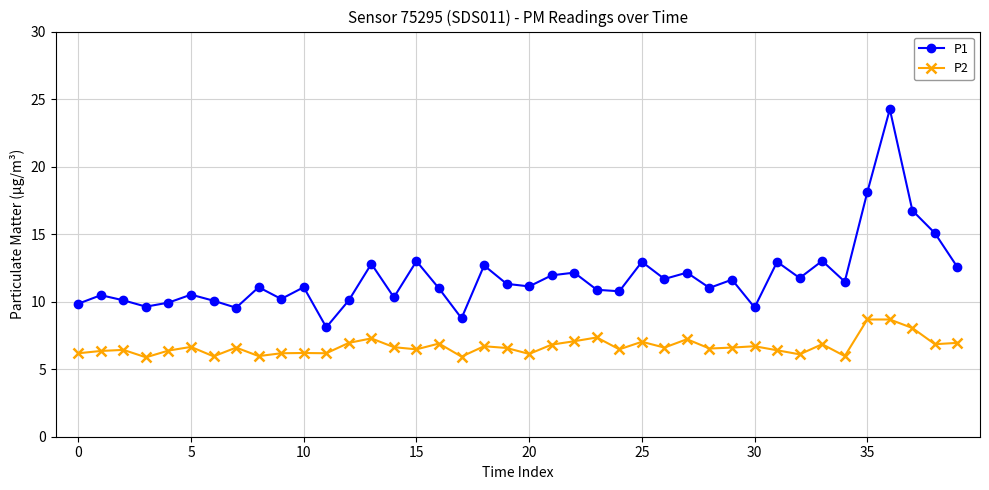

Which series has the widest spread of values?

P1